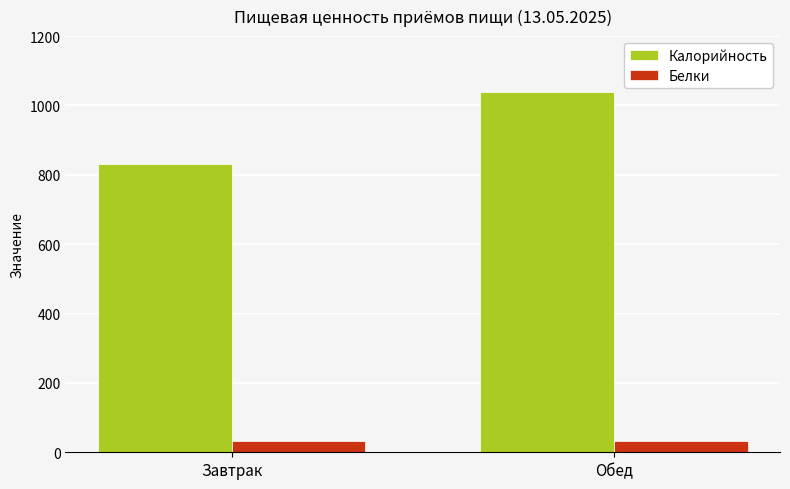

What is the sum of all Калорийность values?

1870.7